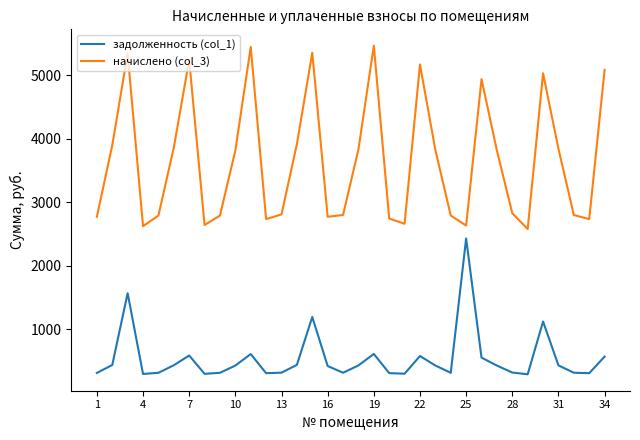

True or false: задолженность (col_1) and начислено (col_3) cross at least once.

False